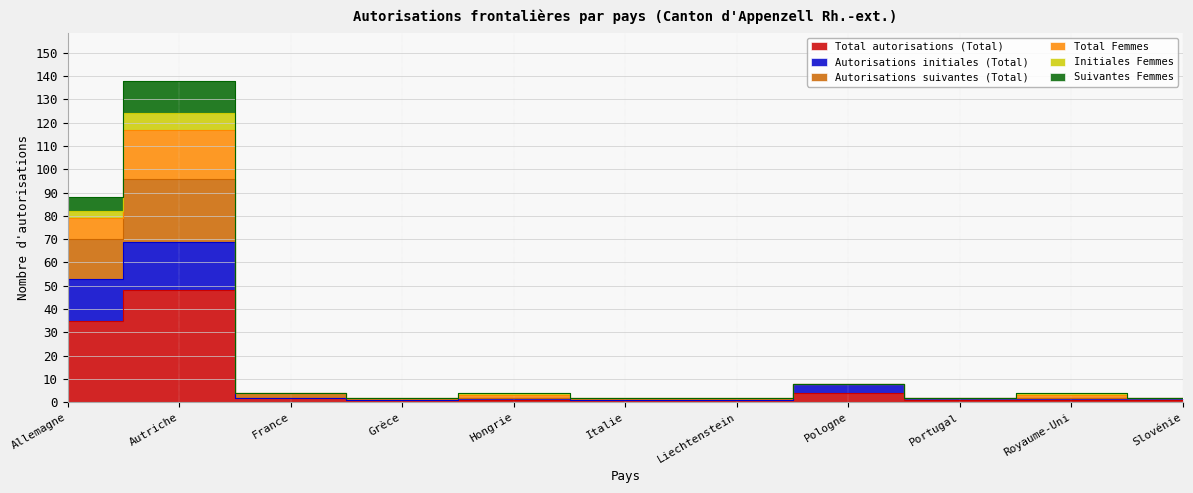

At which category does Suivantes Femmes reach its first local valley?

Grèce